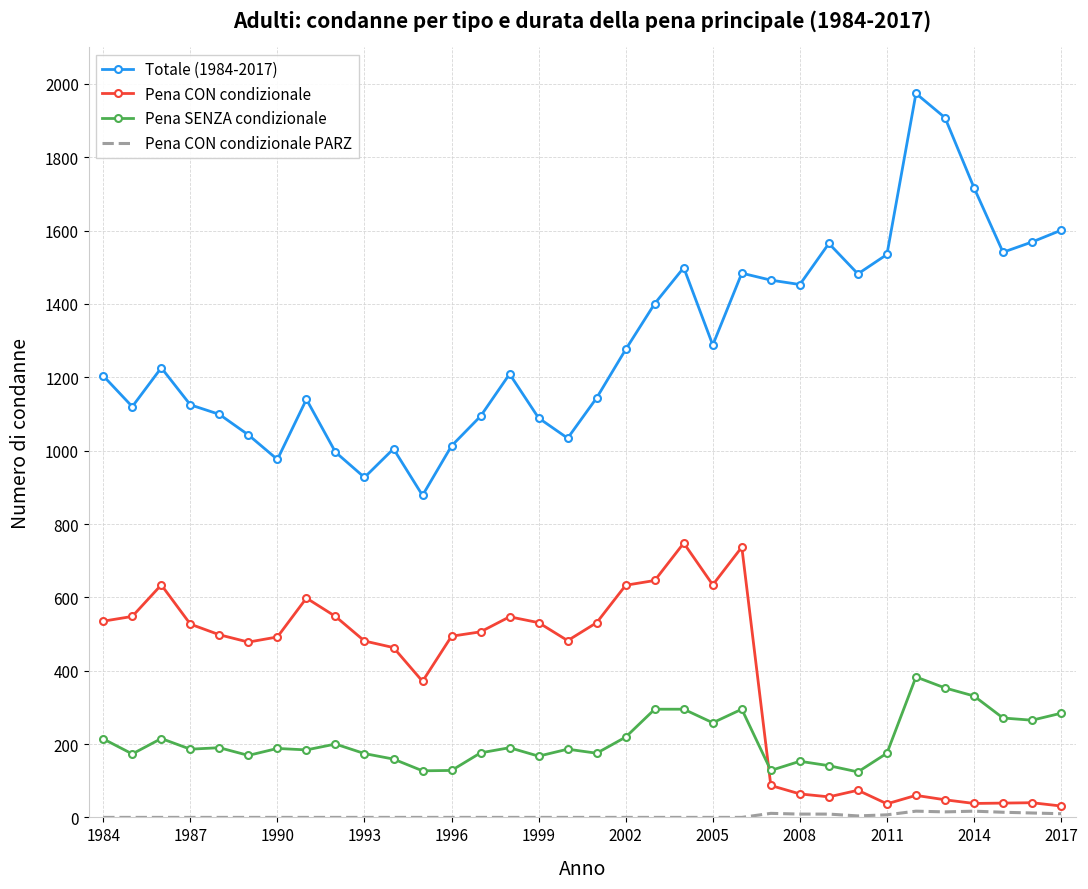

Which series has the largest range (max minus min)?

Totale (1984-2017)